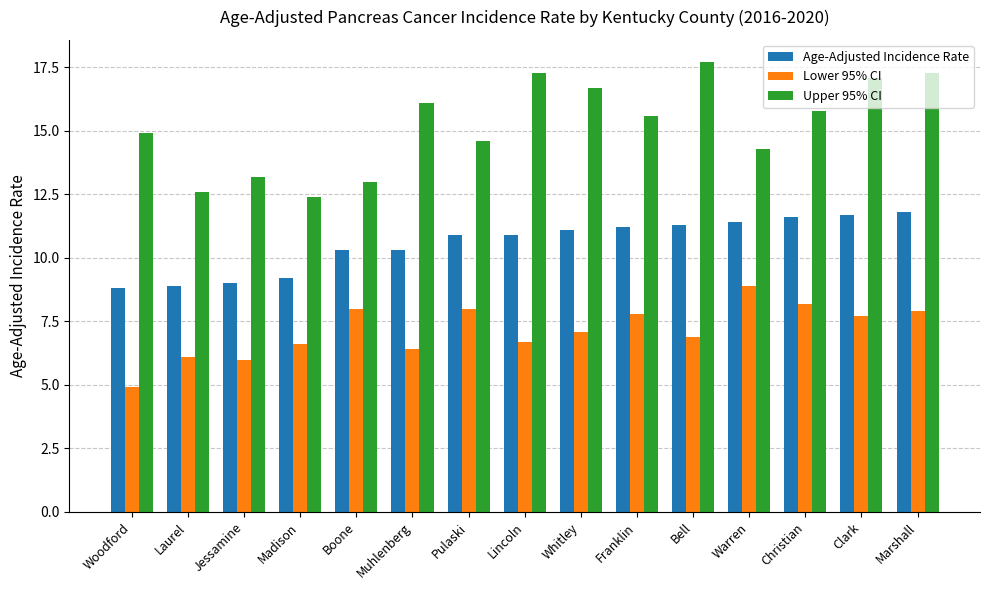

Is the value of Lower 95% CI at Lincoln greater than the value of Upper 95% CI at Lincoln?

No